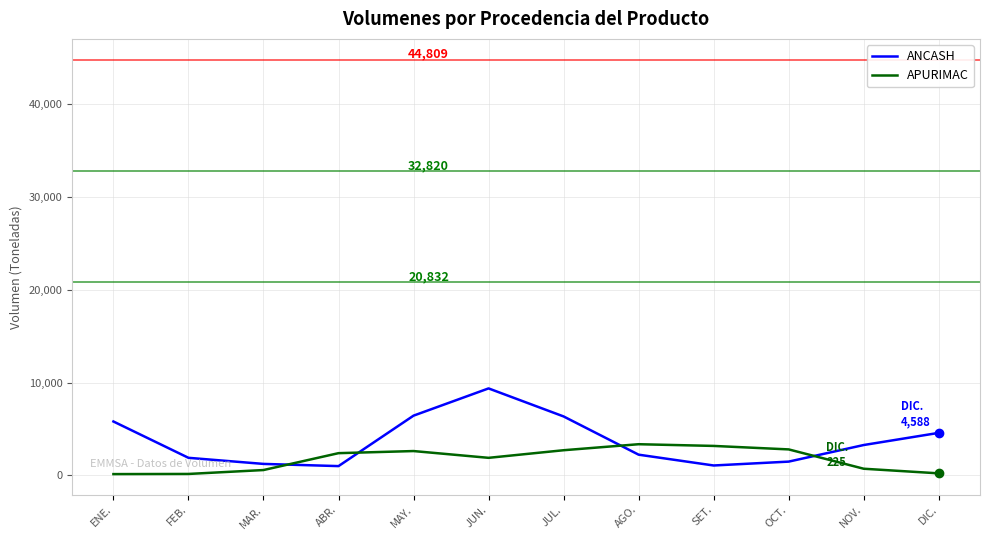

What is the average value of the APURIMAC series?

1736